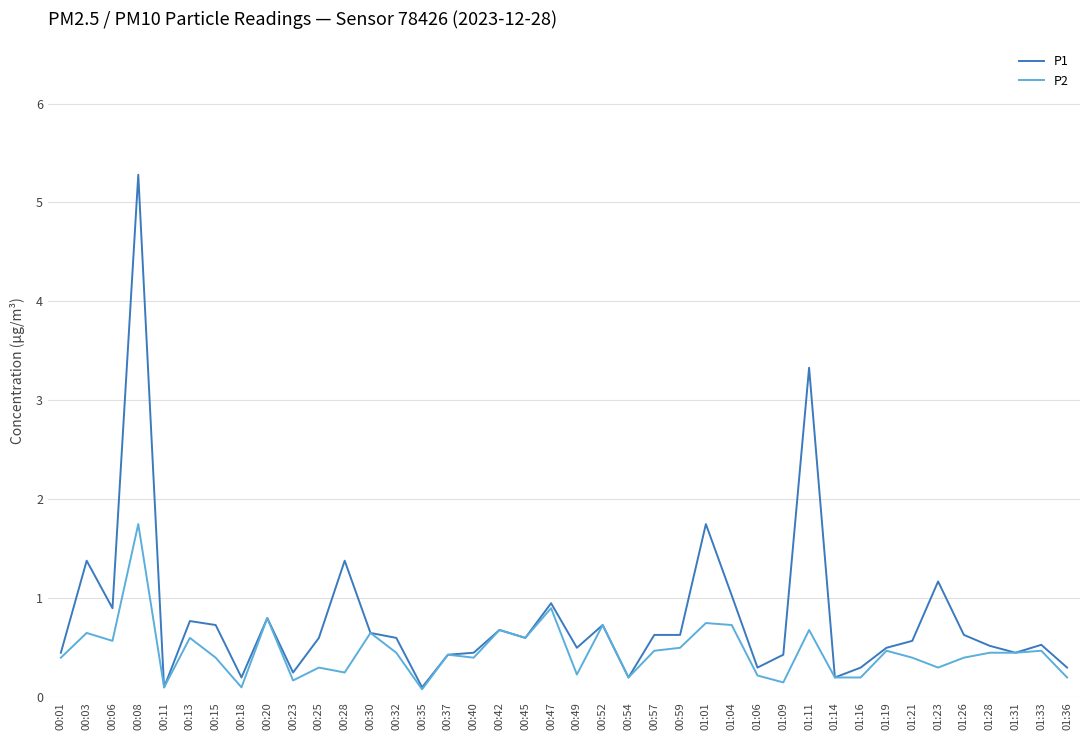

List the series in order of their overall mean, highest first.

P1, P2